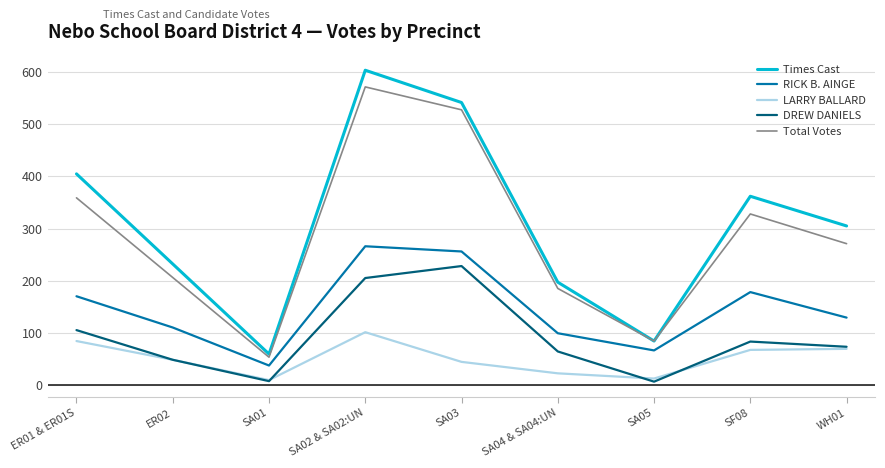

True or false: Times Cast and DREW DANIELS cross at least once.

False